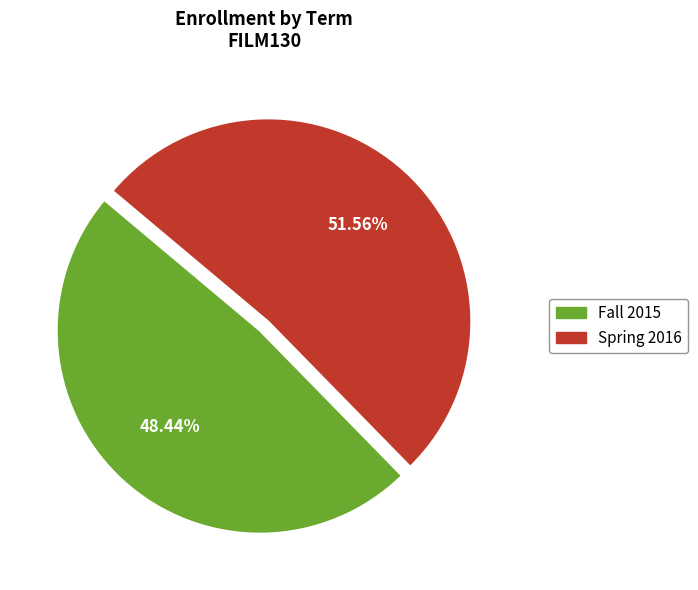

To the nearest percent, what is the difference between the Fall 2015 and Spring 2016 slice percentages?

3%